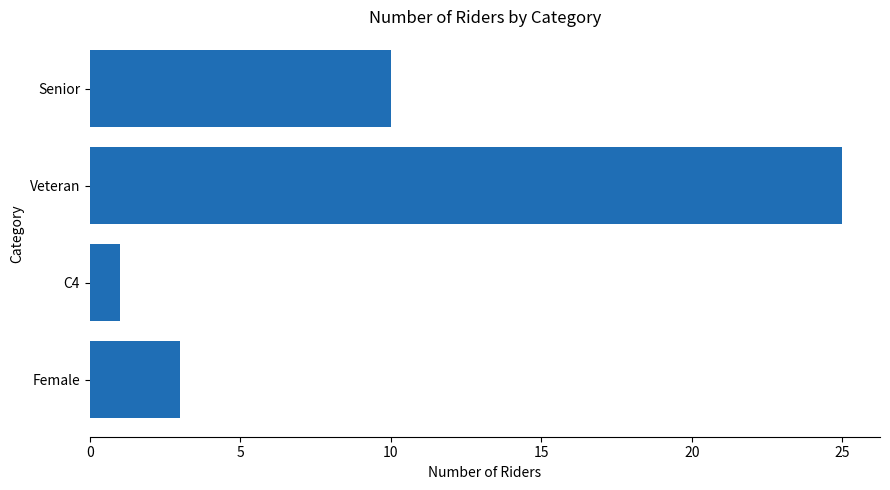

The chart shows a value of 3 at Female. True or false?

True